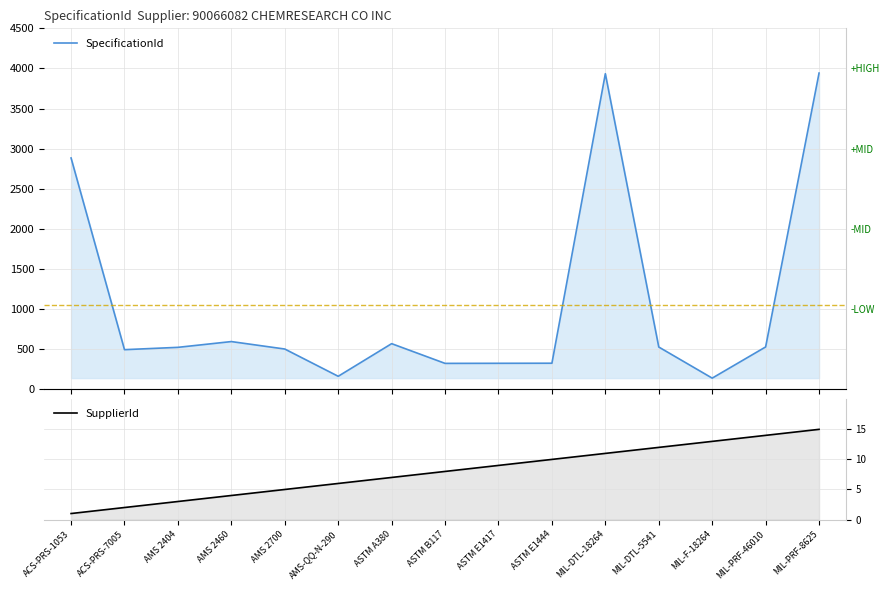

How many data points in SupplierId are above 8?

7